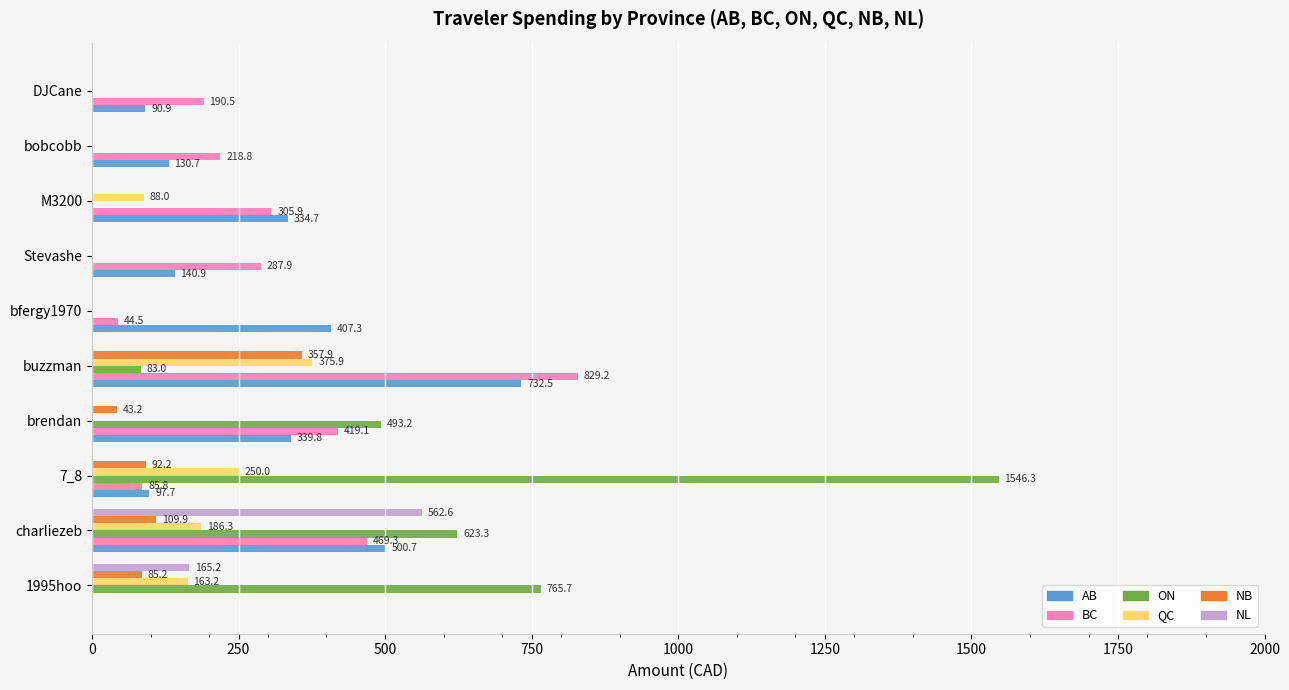

Where is AB nearest to the value 366?

brendan